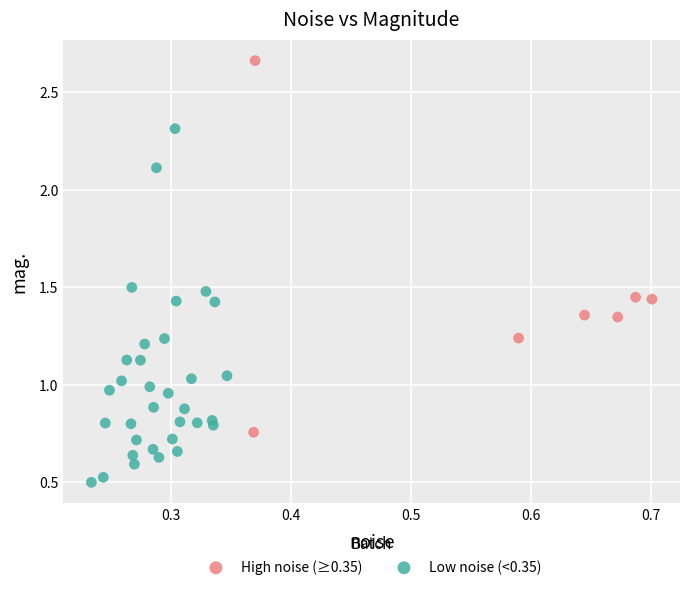

Which series contains the highest Y value?

High noise (≥0.35)